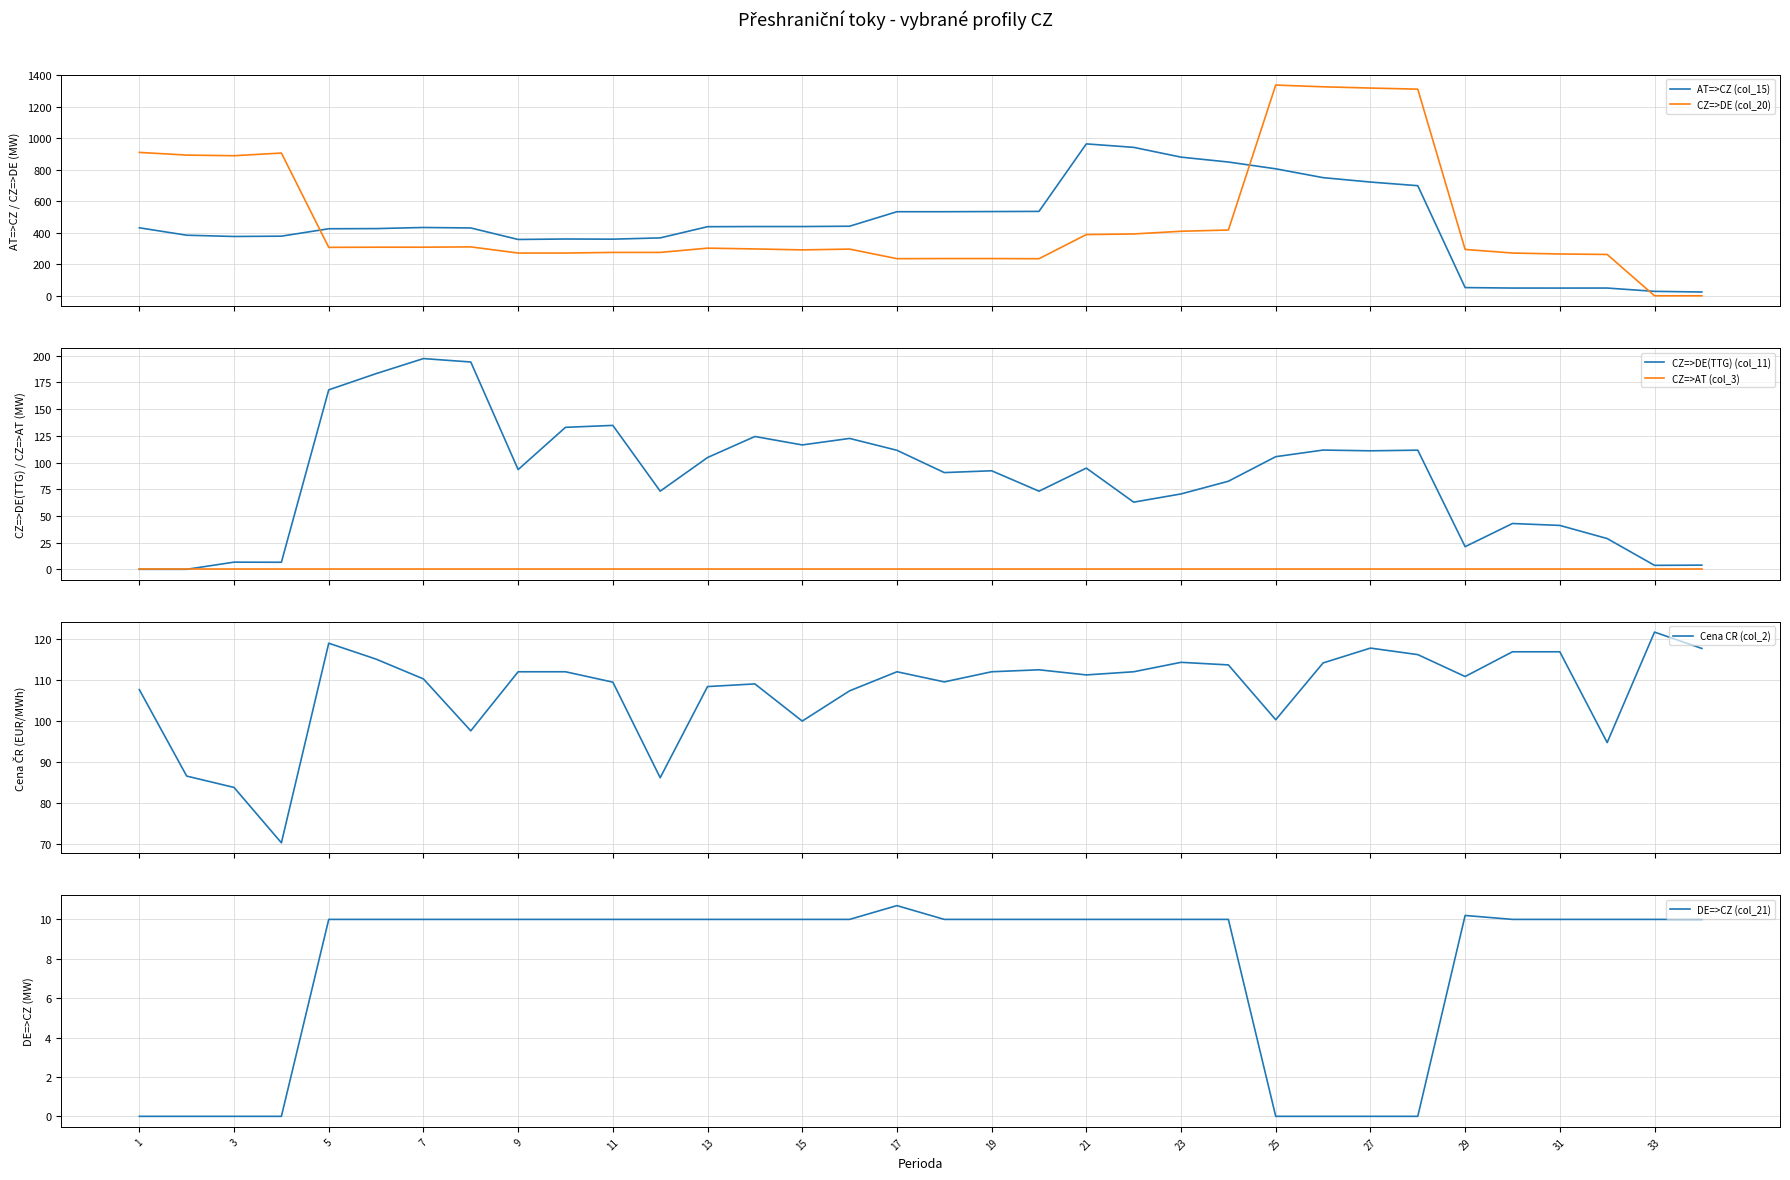

True or false: DE=>CZ (col_21) has a value of 3.7 at 27.

False